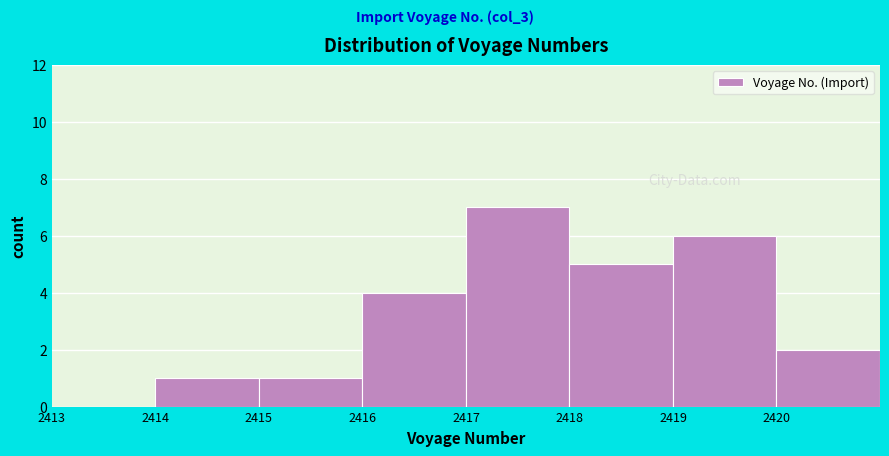

Over which range of the x-axis is the bar tallest?

2417 to 2418